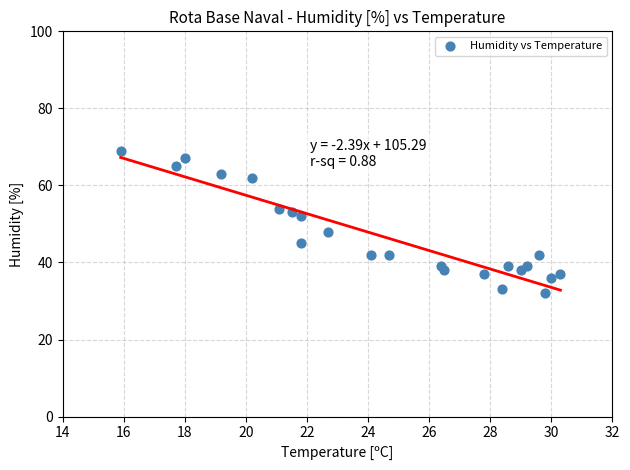

What is the range of Y values (max minus min)?

37